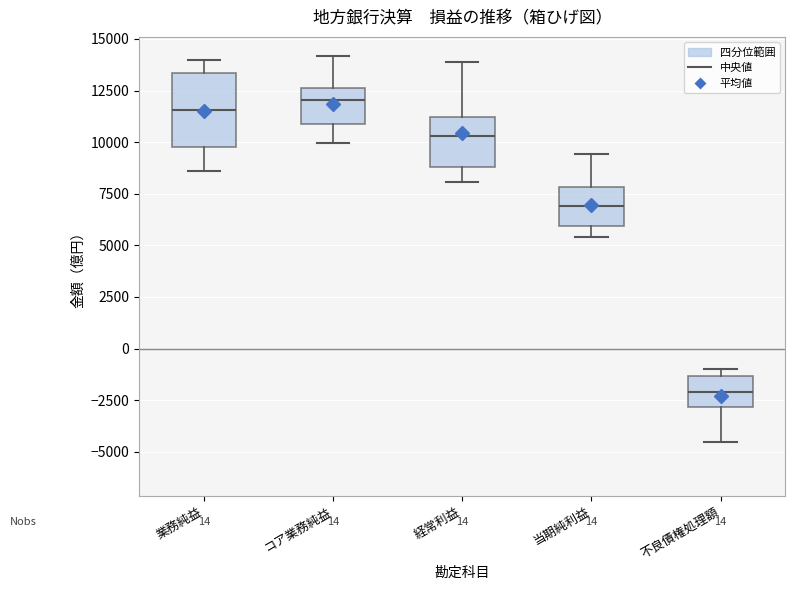

Reading left to right, transcribe this box plot: for each box, give where its median line is, the range the box spans, and where its two whiskers end, as read against the y-axis. The values are not printed on the chart, so give them approximately, as read against the axis.

業務純益: median 11500, box 9500 to 13500, whiskers 8500 to 14000
コア業務純益: median 12000, box 11000 to 12500, whiskers 10000 to 14000
経常利益: median 10500, box 9000 to 11000, whiskers 8000 to 14000
当期純利益: median 7000, box 6000 to 8000, whiskers 5500 to 9500
不良債権処理額: median -2000, box -3000 to -1500, whiskers -4500 to -1000